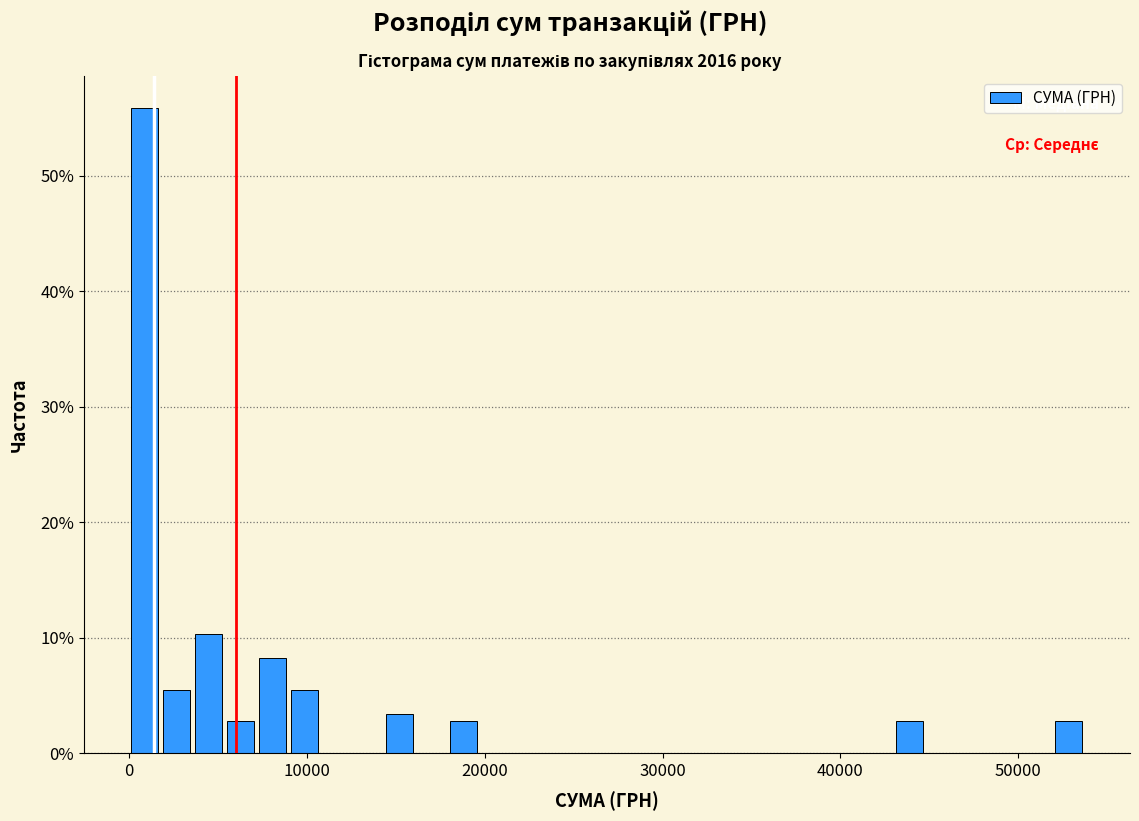

Around what value on the x-axis is the tallest bar? Give the approximate position of its centre, as read against the axis.

1000